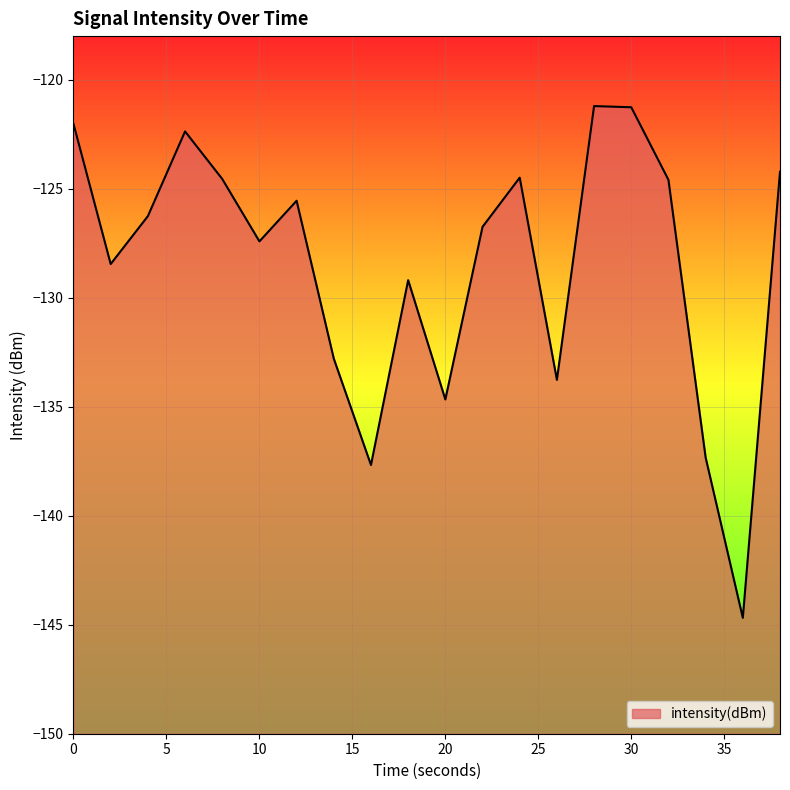

What is the minimum value shown in the chart?

-144.7